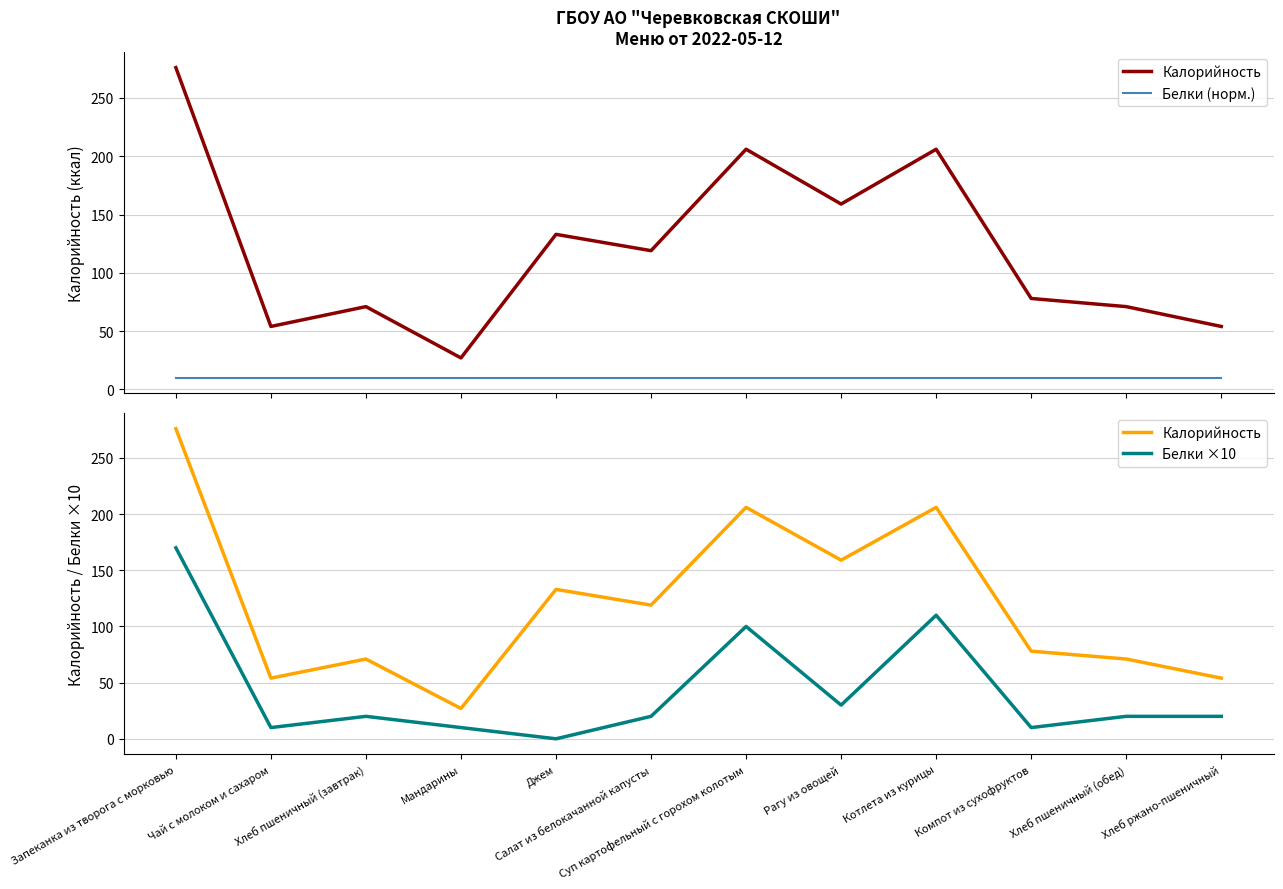

The Калорийность series shows 209 at Рагу из овощей. True or false?

False